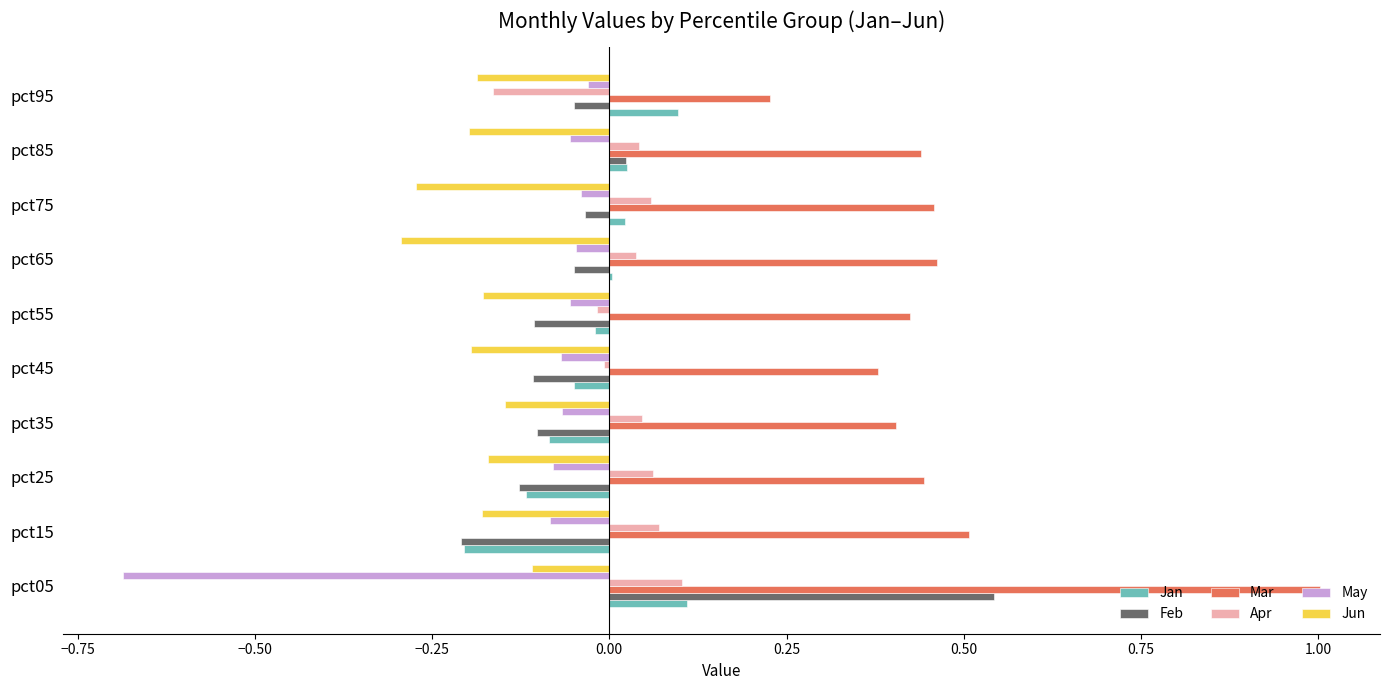

Count the number of data series in this chart.

6